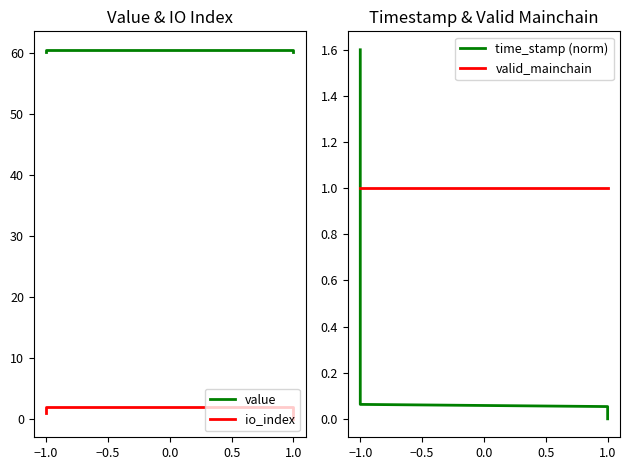

Reading left to right, transcribe all the data shown in this chart.

value: 60.2	60.6	60.6	60.2
io_index: 1.0	2.0	2.0	0.0
time_stamp (norm): 1.6	0.1	0.1	0.0
valid_mainchain: 1.0	1.0	1.0	1.0